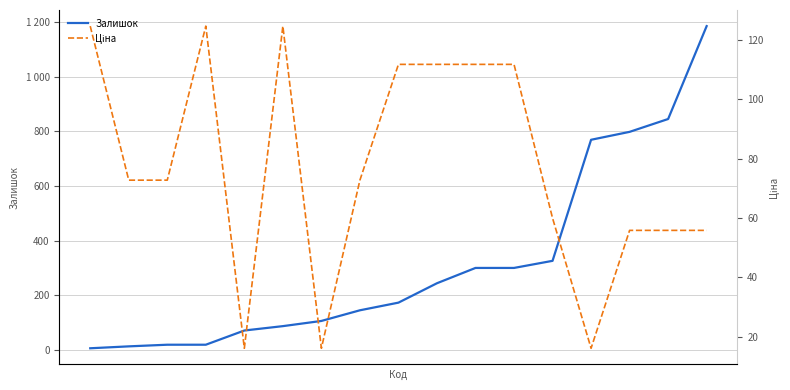

Is the value of Ціна at 11 greater than the value of Залишок at 14?

No